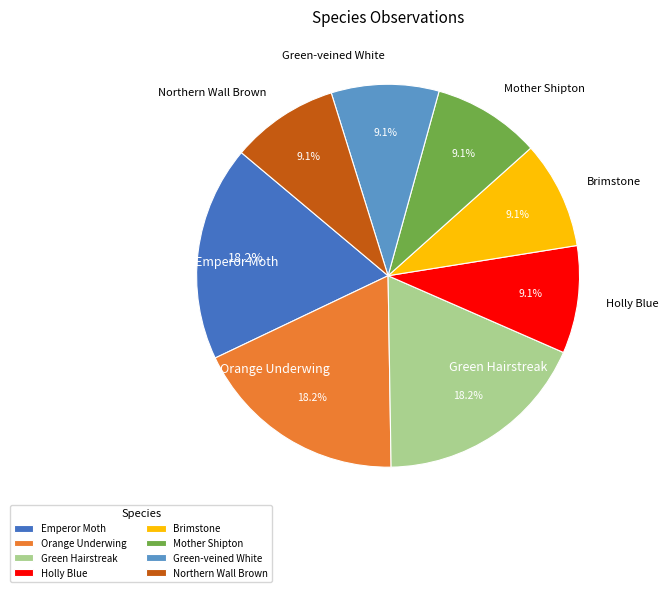

Does Orange Underwing account for over 50% of the chart?

No